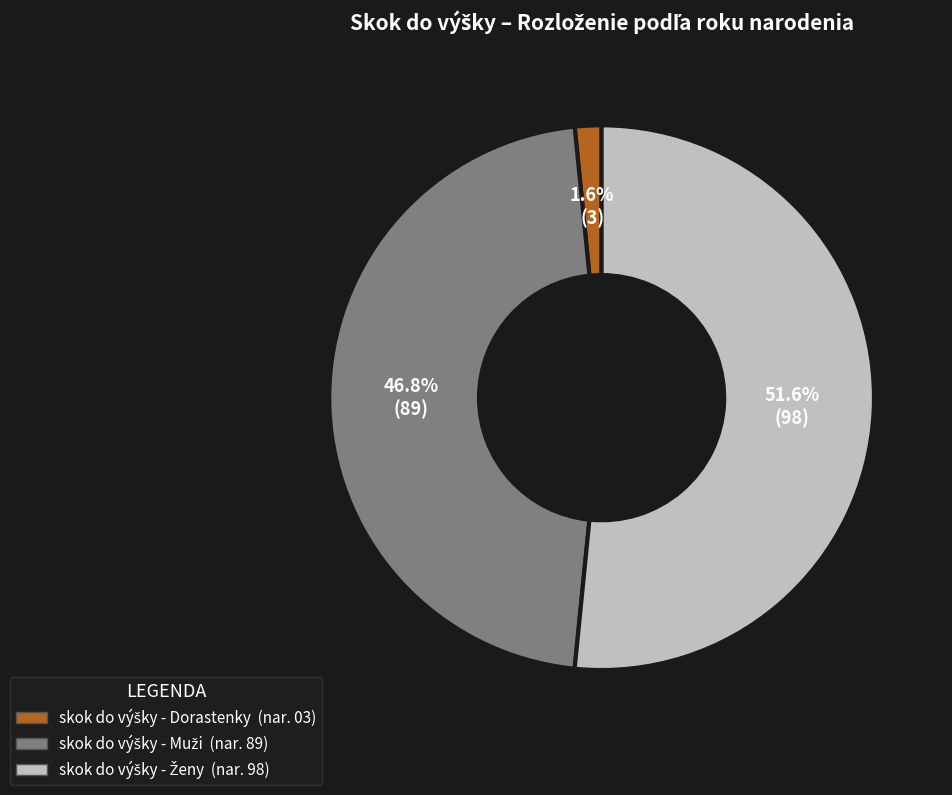

Is there a majority slice in this chart?

Yes